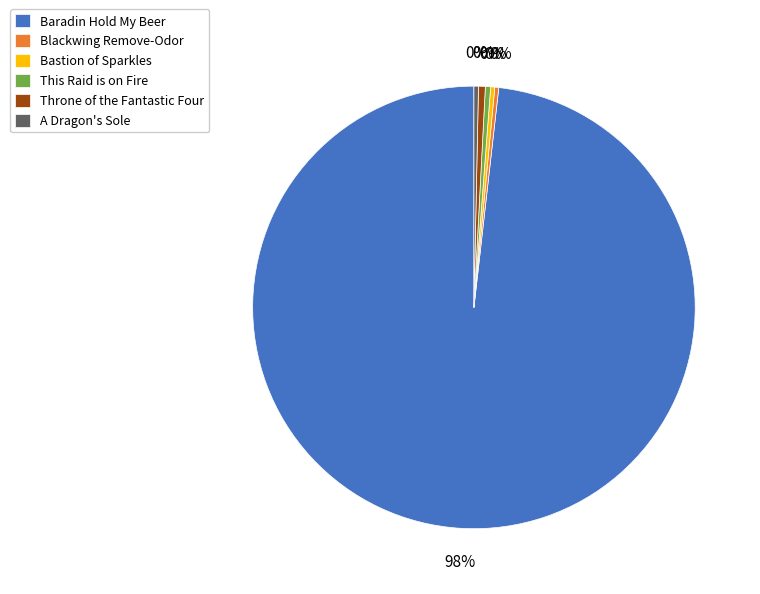

Combined, do Baradin Hold My Beer and Bastion of Sparkles account for over 50%?

Yes